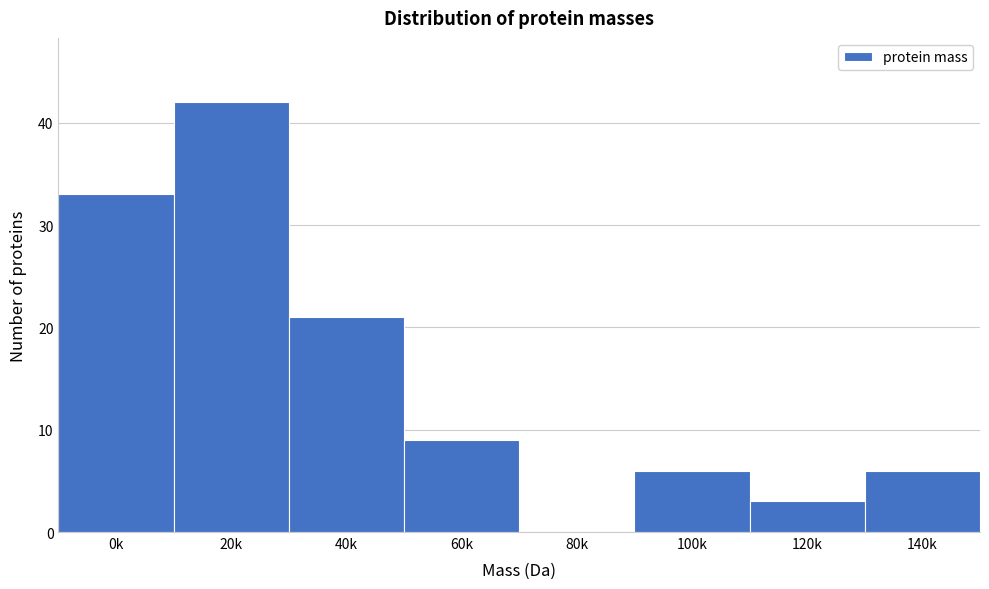

Reading left to right, what are all the values shown in this chart?

0k=33	20k=42	40k=21	60k=9	80k=0	100k=6	120k=3	140k=6